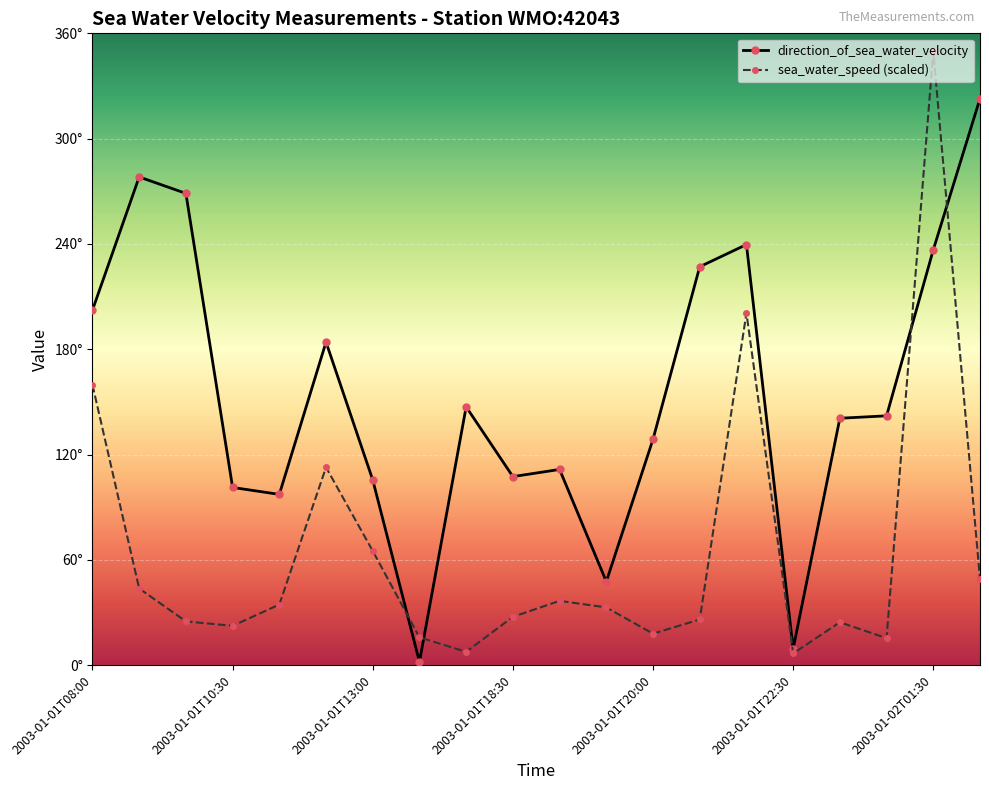

In direction_of_sea_water_velocity, how many points are lower than both neighbors (excluding endpoints)?

5